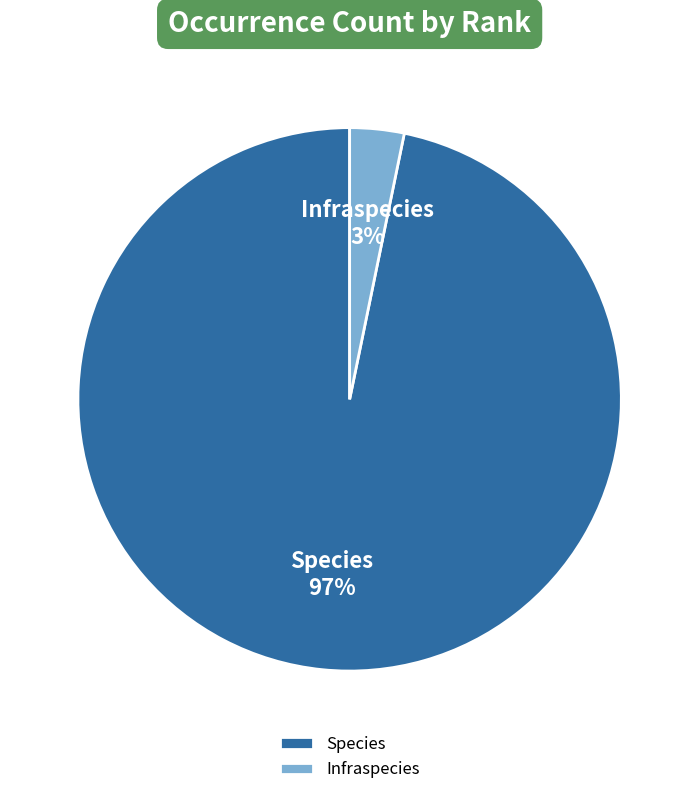

To the nearest percent, what percentage of the pie is Species?

97%